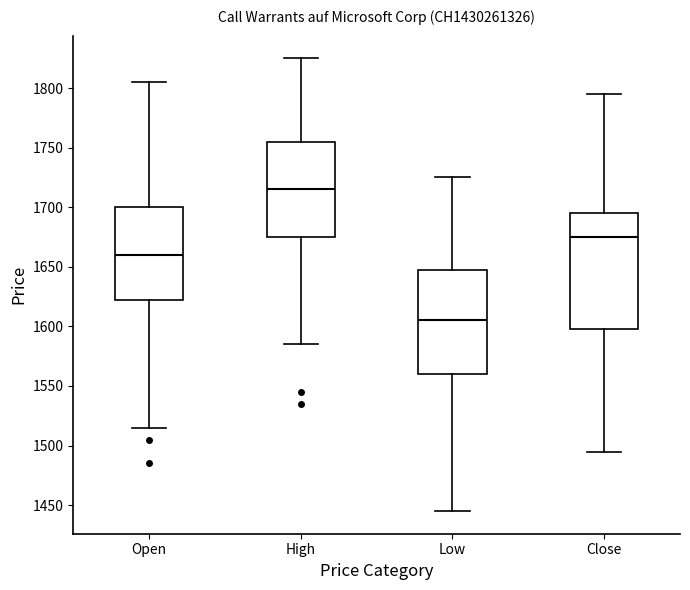

Which box is the tallest, from its lower edge to its upper edge?

Close